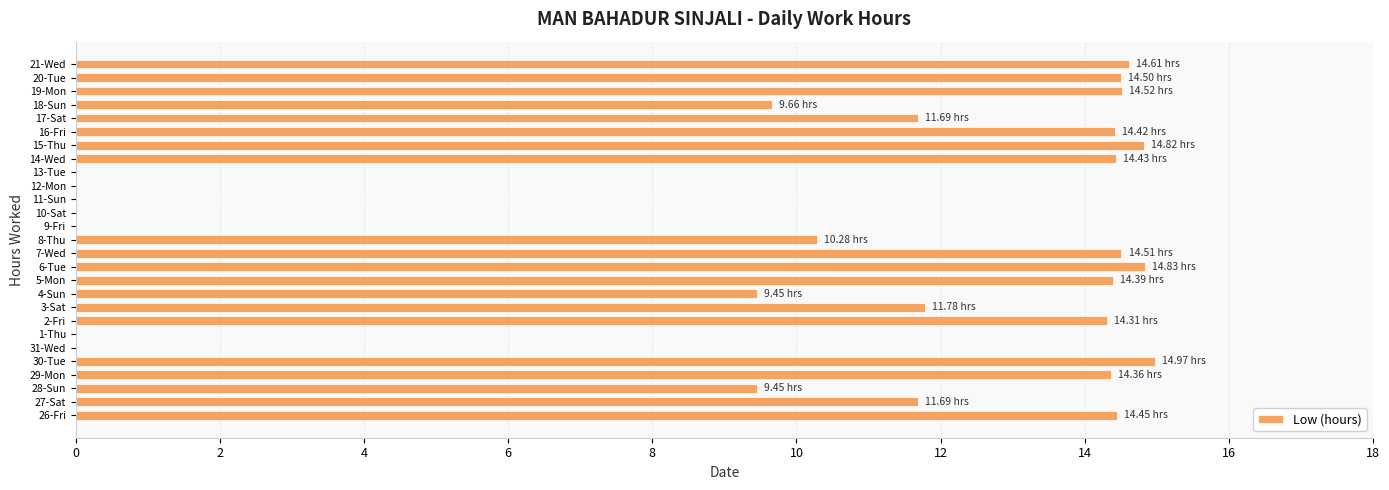

What is the greatest value displayed?

15.0